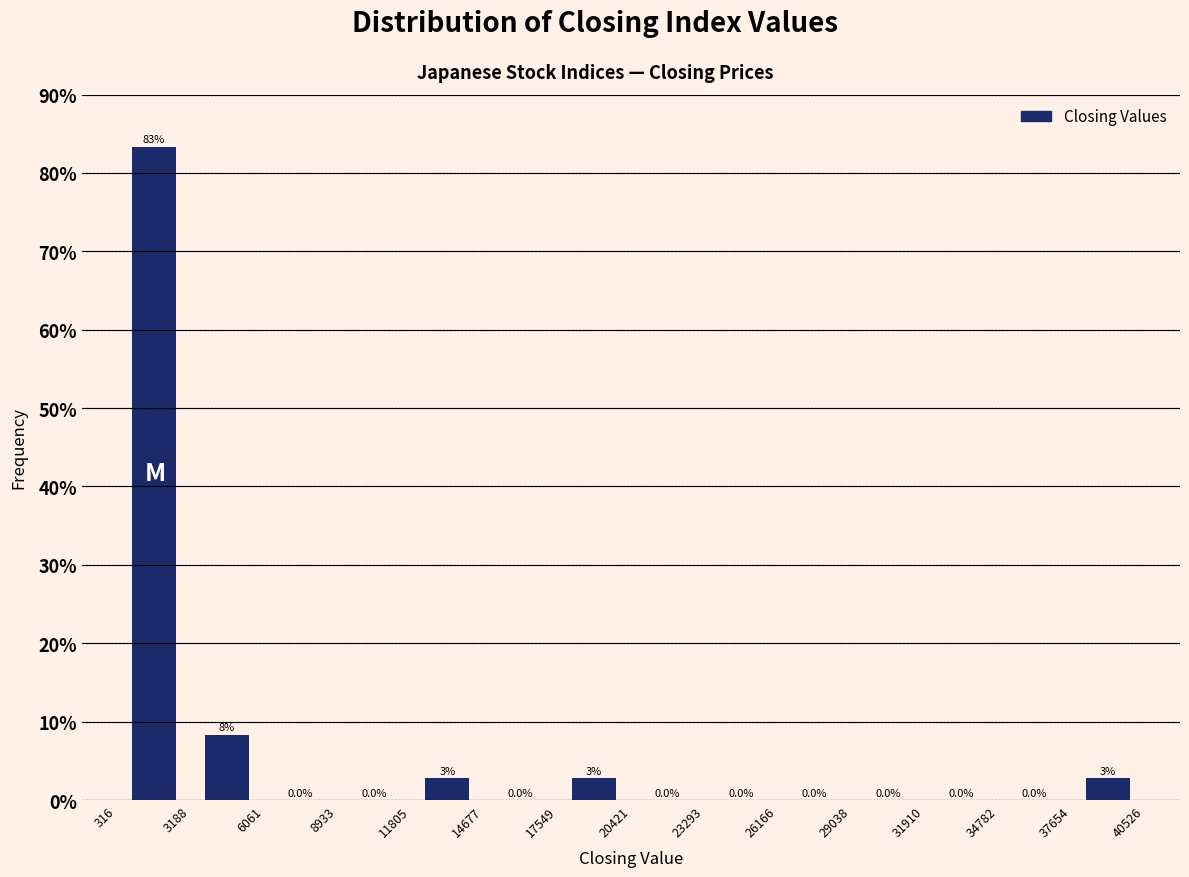

Which range on the x-axis has the tallest bar?

316 to 3188